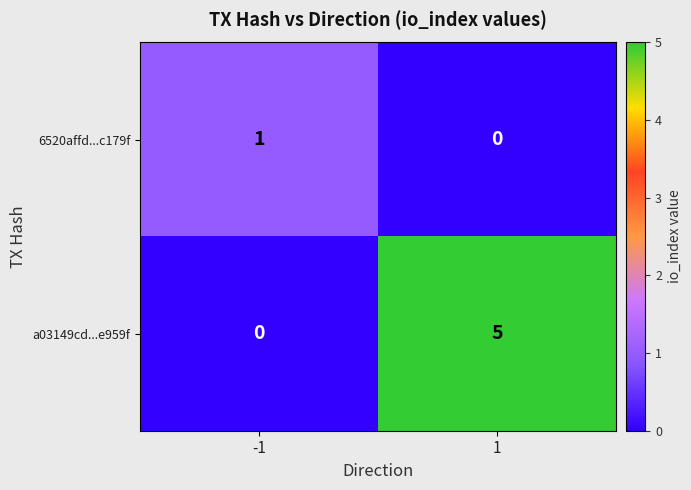

At which category is the sum across all series the highest?

1